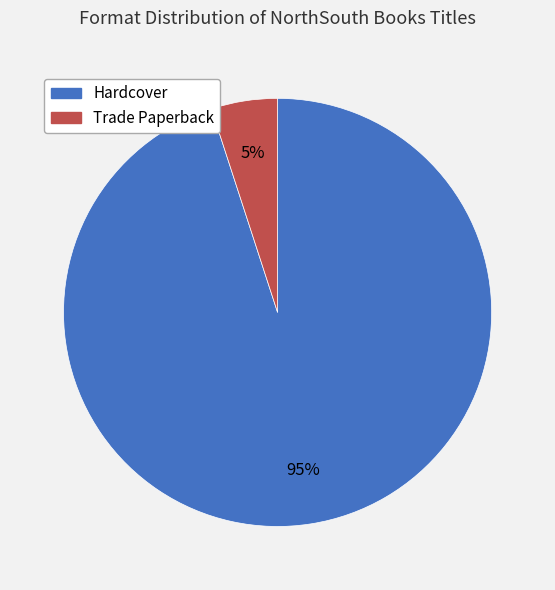

Is the sum of Trade Paperback and Hardcover greater than half?

Yes